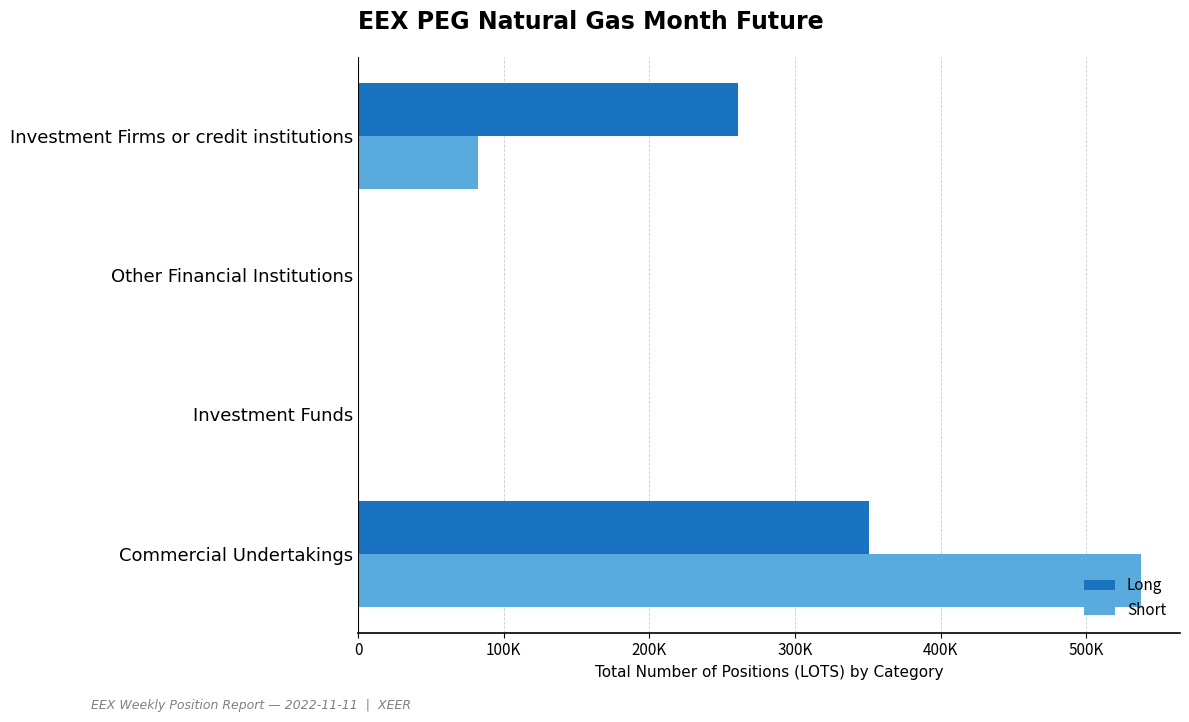

What is the sum of all Short values?

619296